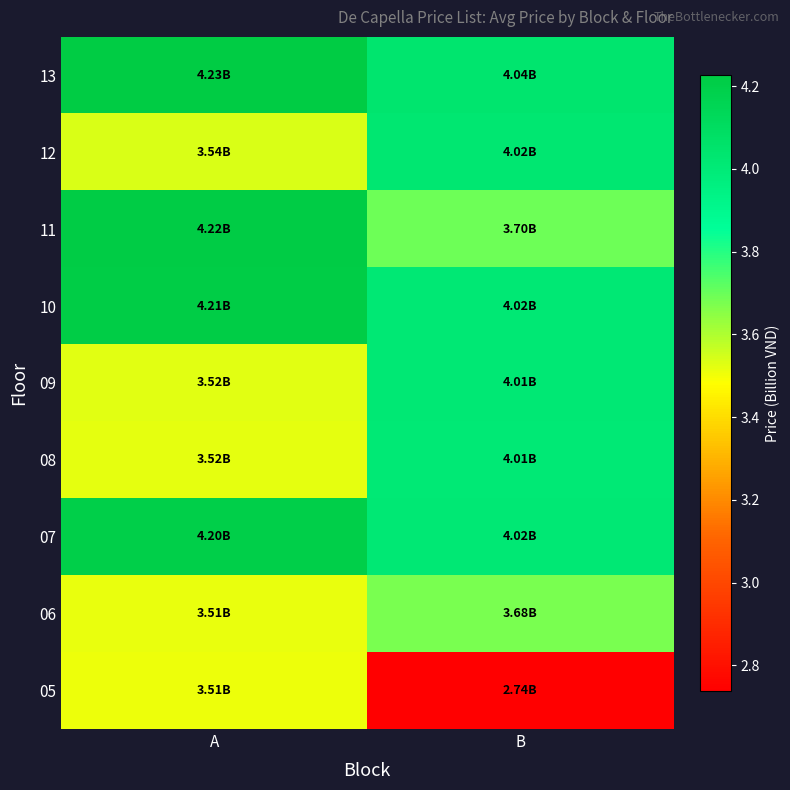

Between B and A, which is larger?

A